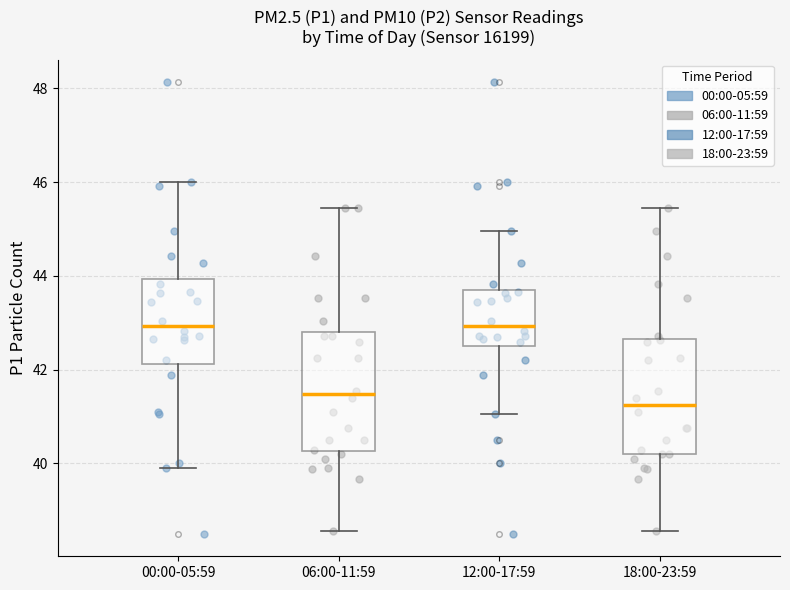

Reading left to right, transcribe this box plot: for each box, give where its median line is, the range the box spans, and where its two whiskers end, as read against the y-axis. The values are not printed on the chart, so give them approximately, as read against the axis.

00:00-05:59: median 43.0, box 42.2 to 44.0, whiskers 40.0 to 46.0
06:00-11:59: median 41.4, box 40.2 to 42.8, whiskers 38.6 to 45.4
12:00-17:59: median 43.0, box 42.6 to 43.6, whiskers 41.0 to 45.0
18:00-23:59: median 41.2, box 40.2 to 42.6, whiskers 38.6 to 45.4